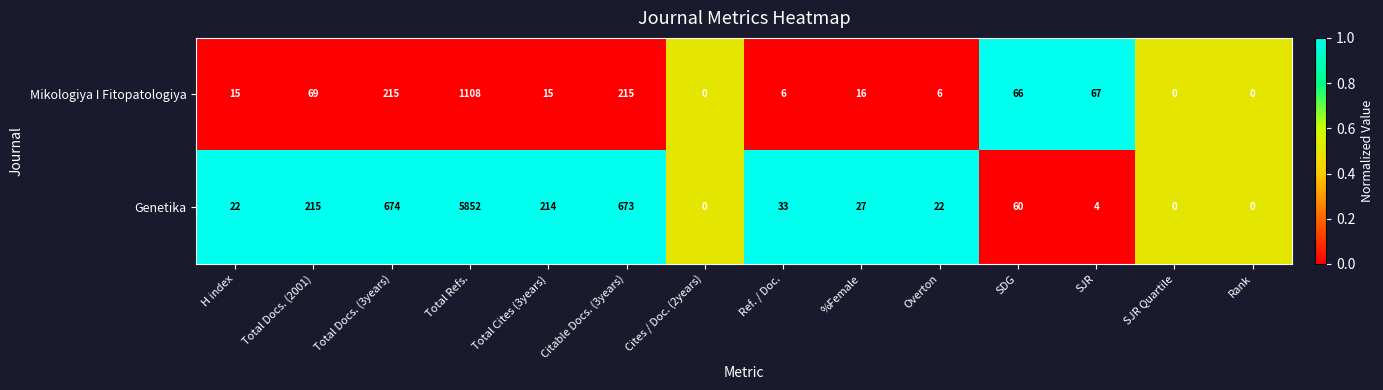

Rank the series by their average value, from lowest to highest.

Mikologiya I Fitopatologiya, Genetika